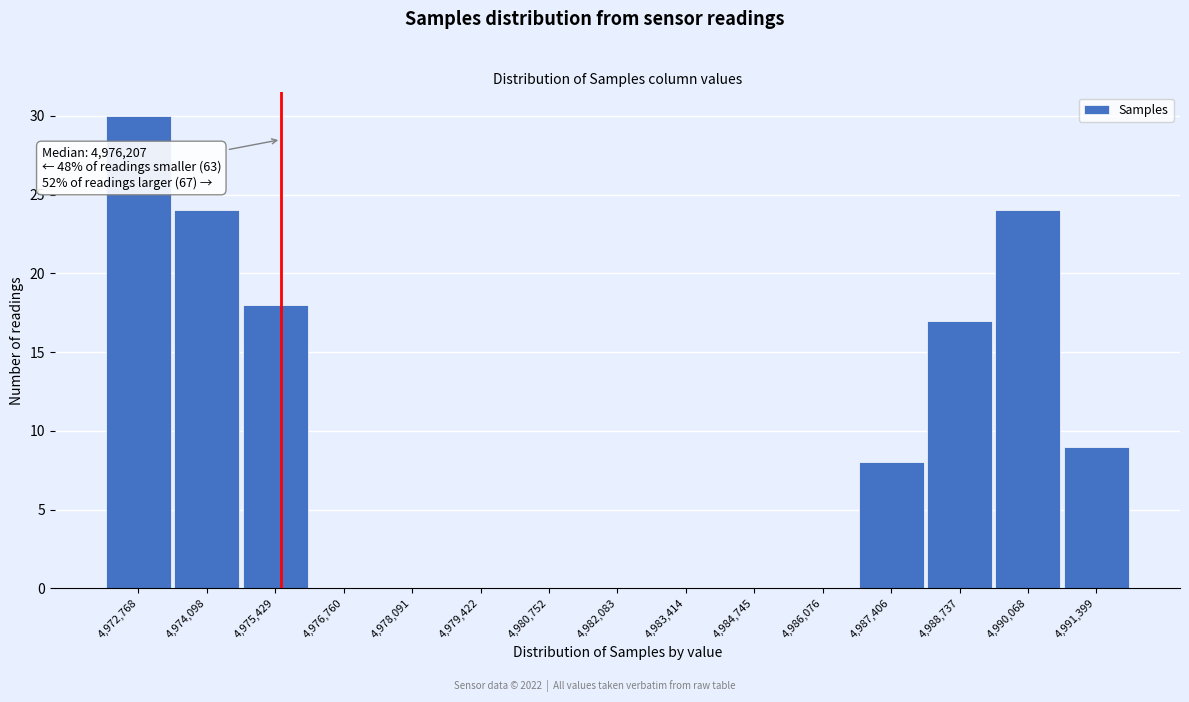

Reading right to left, what are all the values shown in this chart?

4,991,399=9	4,990,068=24	4,988,737=17	4,987,406=8	4,986,076=0	4,984,745=0	4,983,414=0	4,982,083=0	4,980,752=0	4,979,422=0	4,978,091=0	4,976,760=0	4,975,429=18	4,974,098=24	4,972,768=30